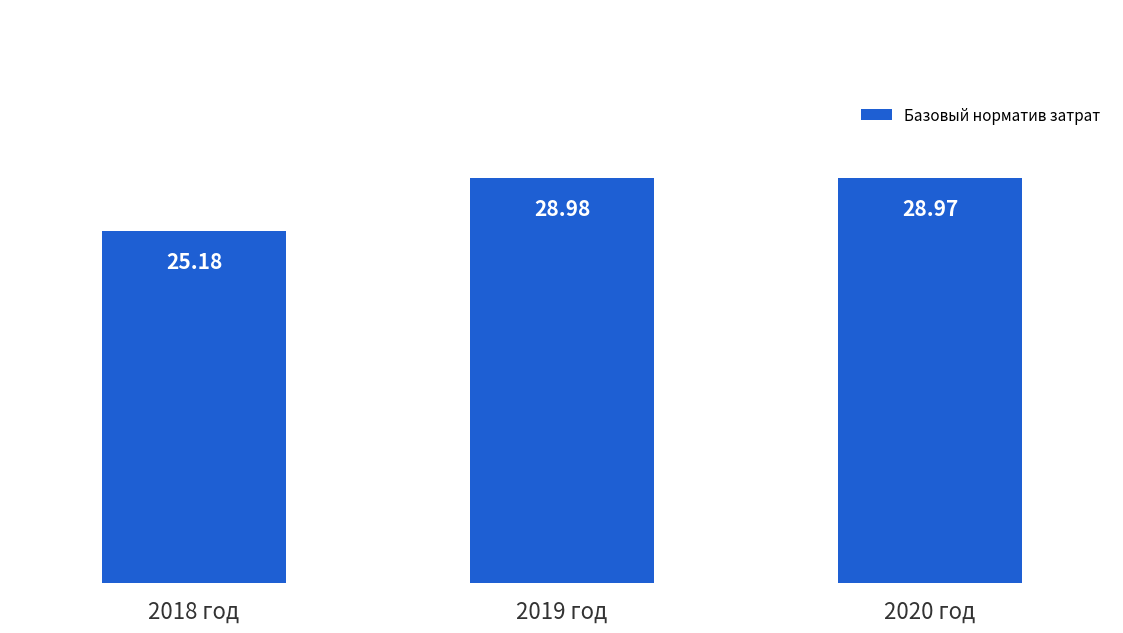

Does the chart contain stacked bars?

No